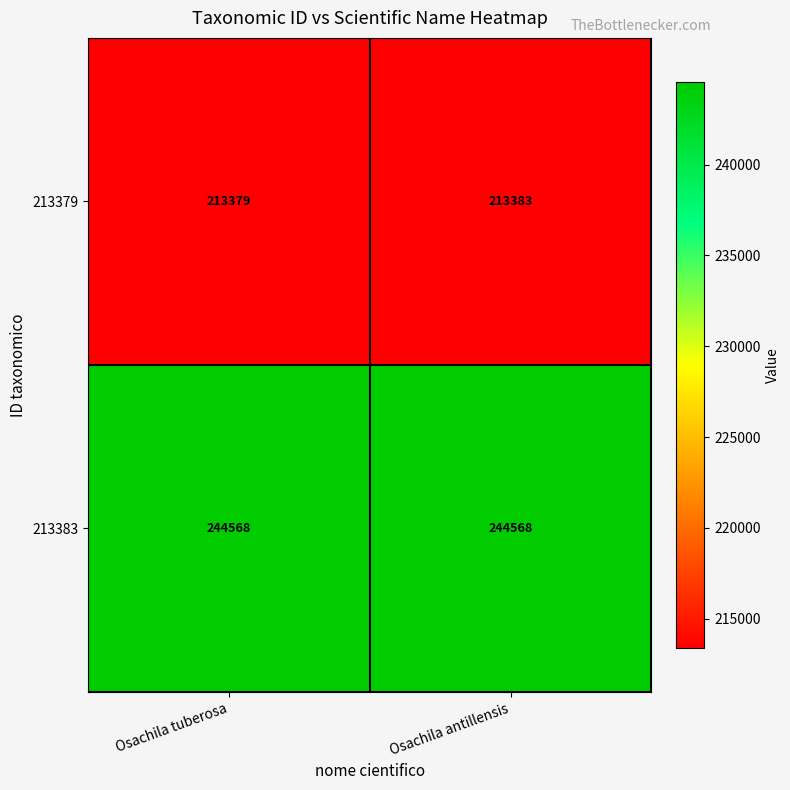

The 213383 series shows 78049 at Osachila tuberosa. True or false?

False